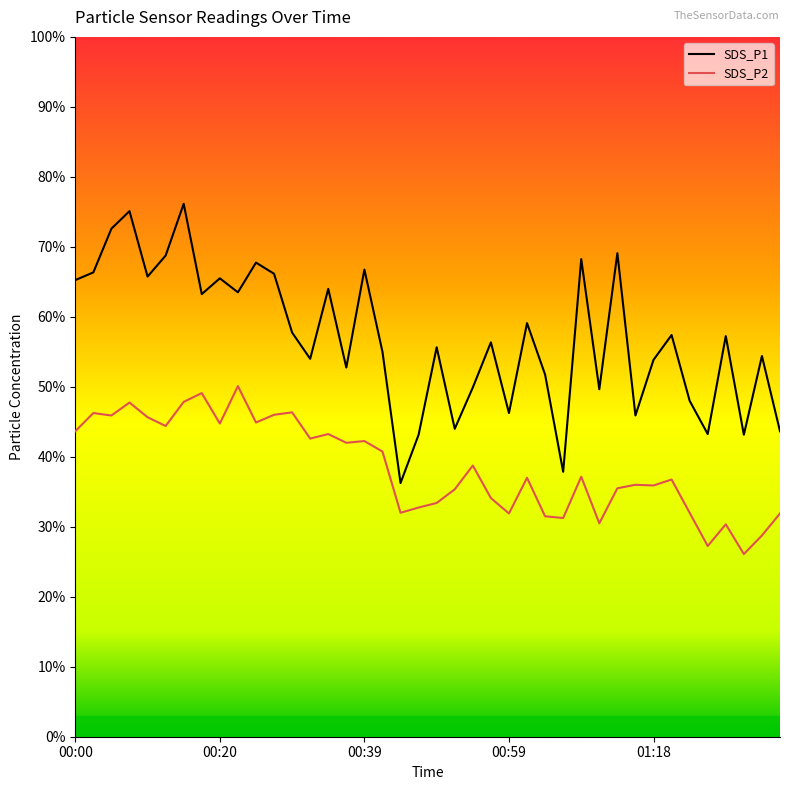

Is the value of SDS_P1 at 01:09 greater than the value of SDS_P2 at 01:16?

Yes